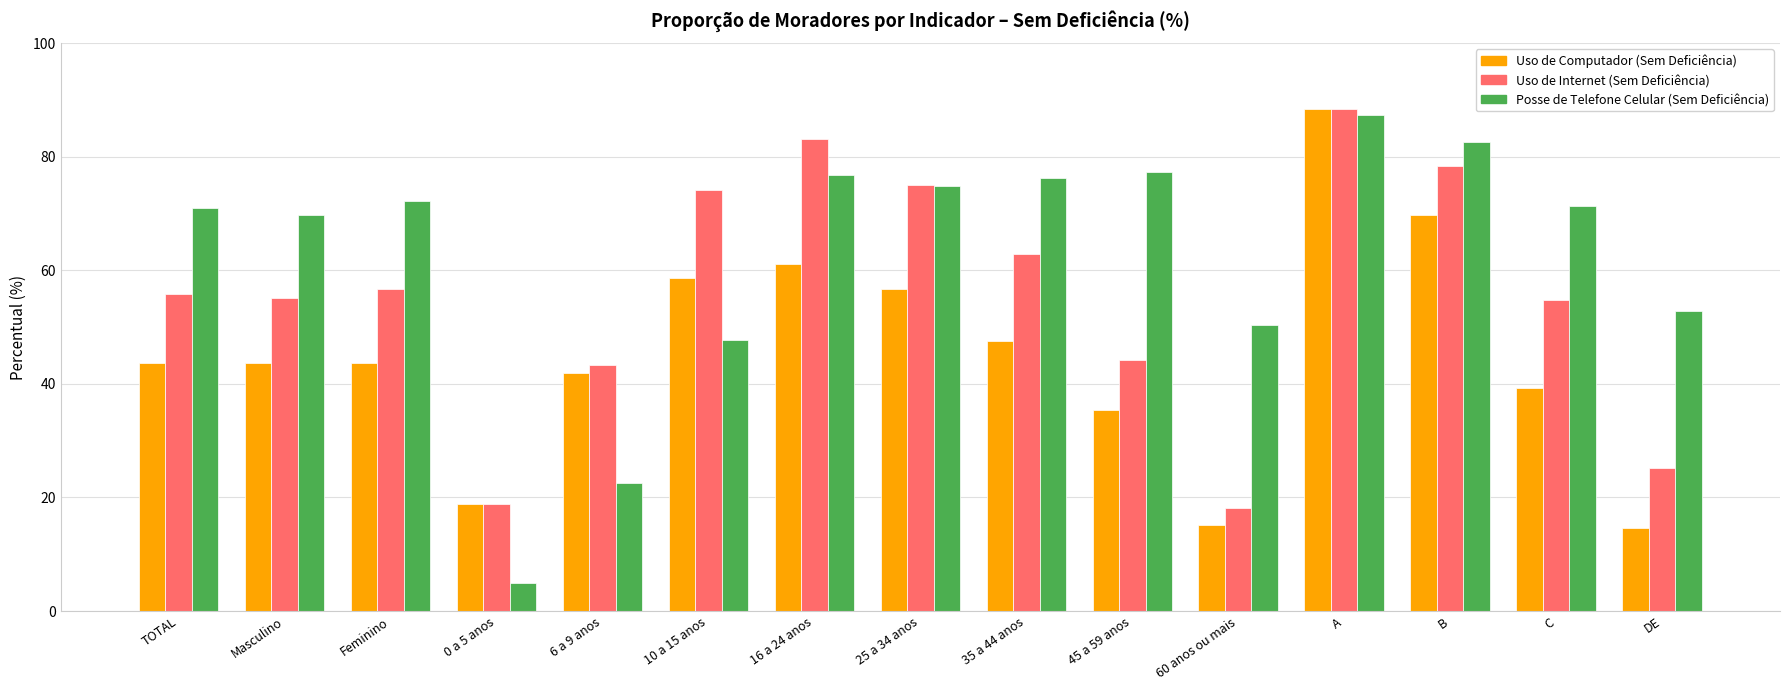

What is the difference between the Uso de Internet (Sem Deficiência) values at 10 a 15 anos and Feminino?

17.4